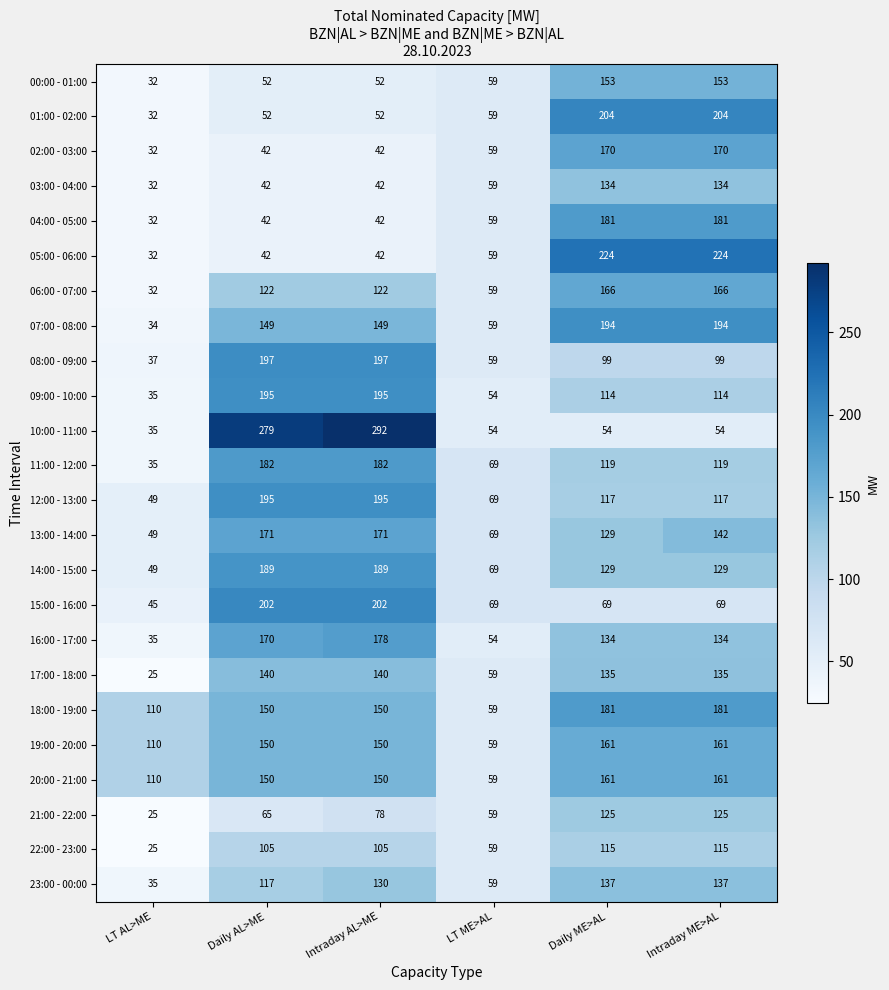

Which series has the largest total across all categories?

18:00 - 19:00